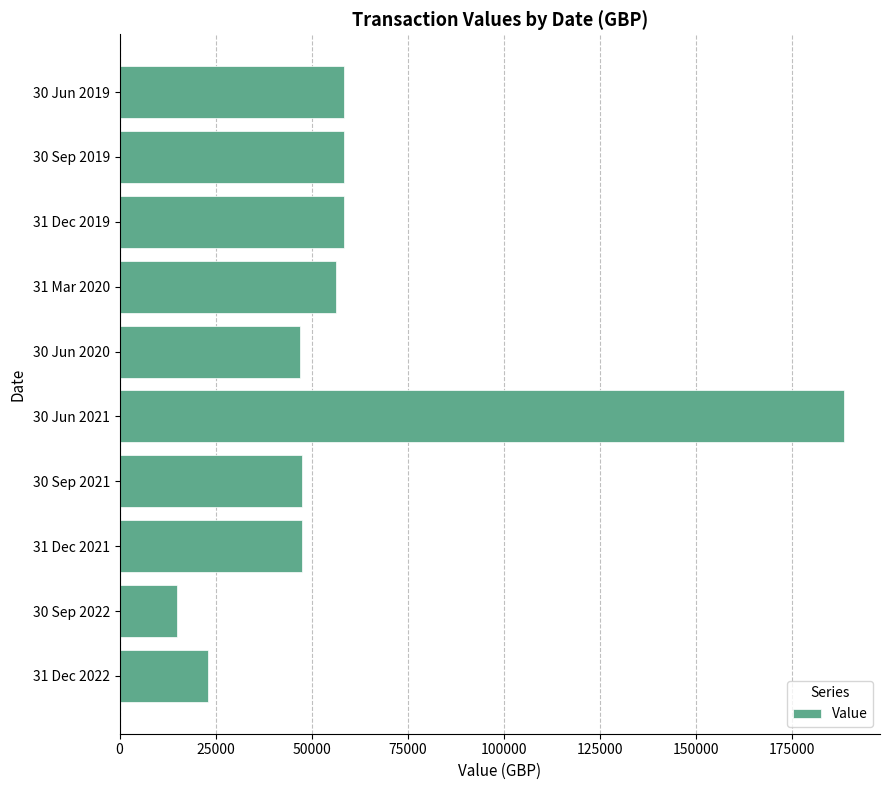

Are the bars grouped side by side (vs. stacked)?

No